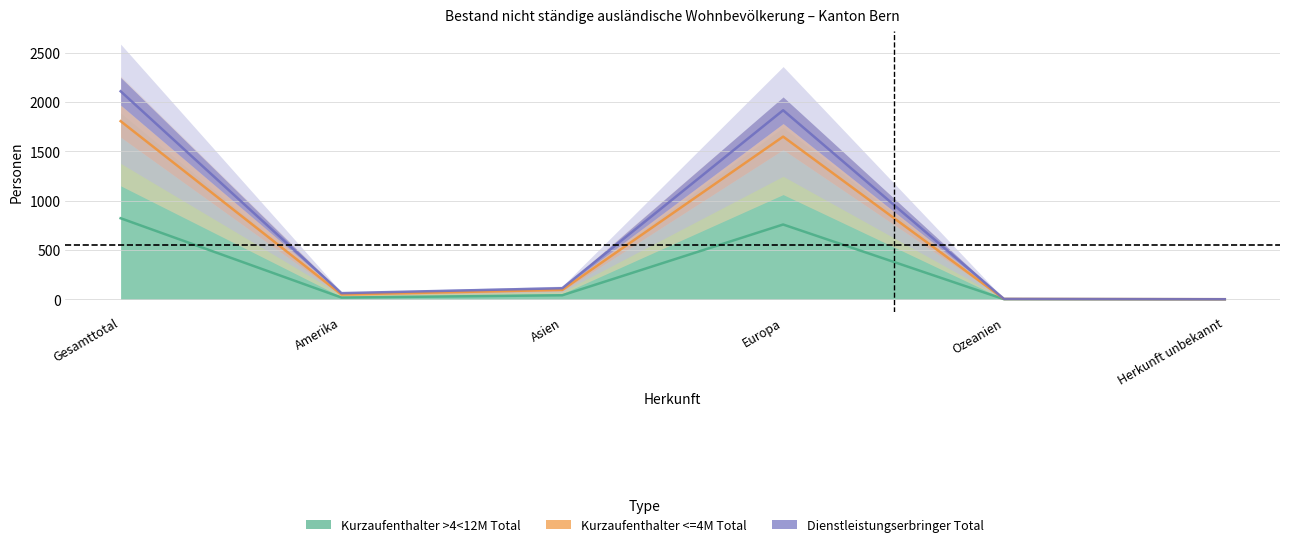

What is the sum of all Kurzaufenthalter >4<12M Total values?

1641.5